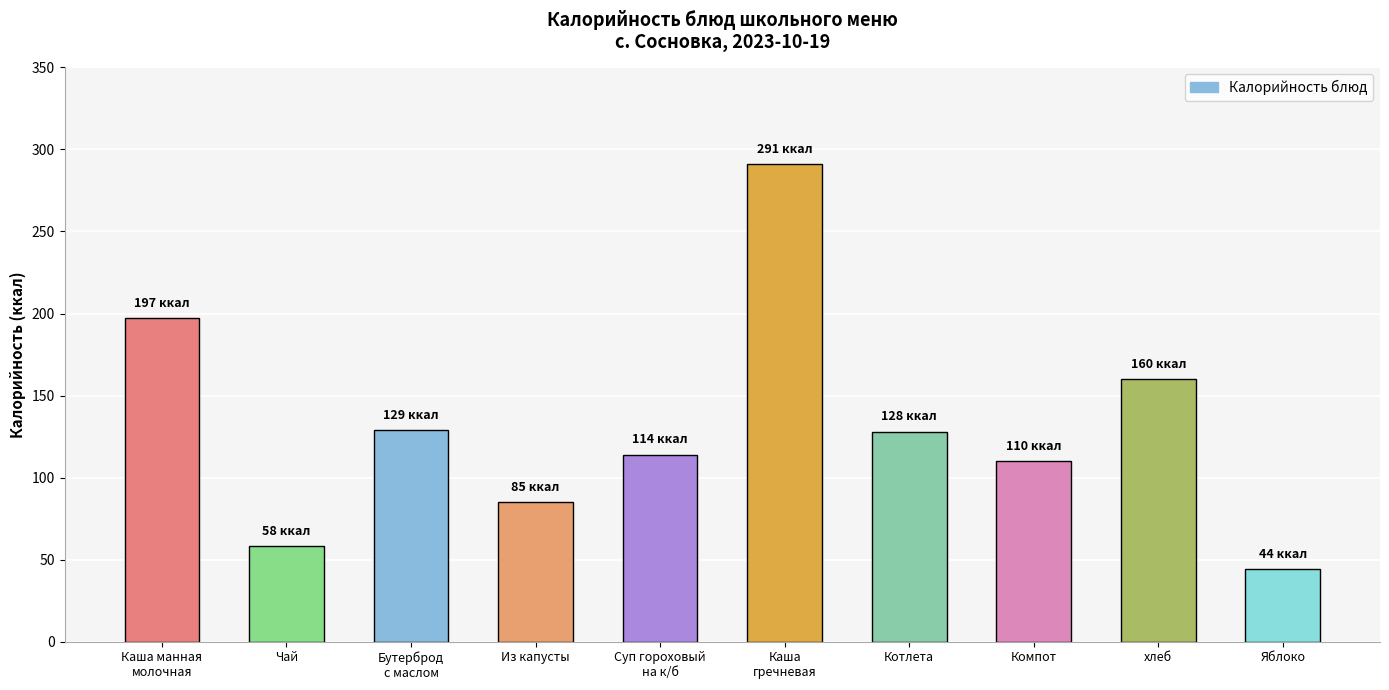

Which label corresponds to the smallest value in the chart?

Яблоко